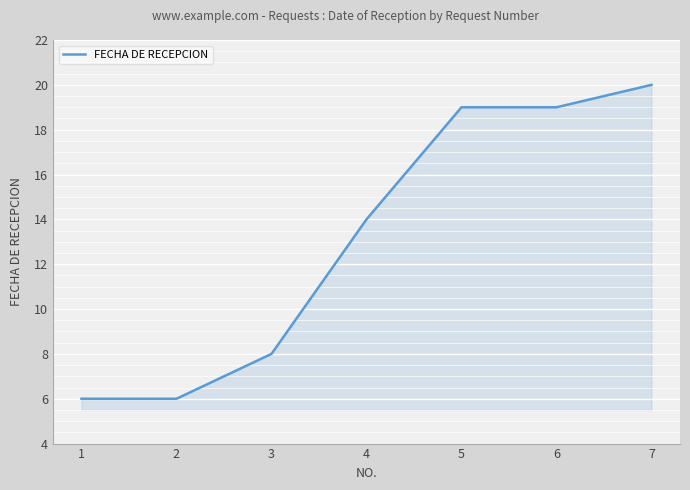

Between 4 and 1, which is larger?

4